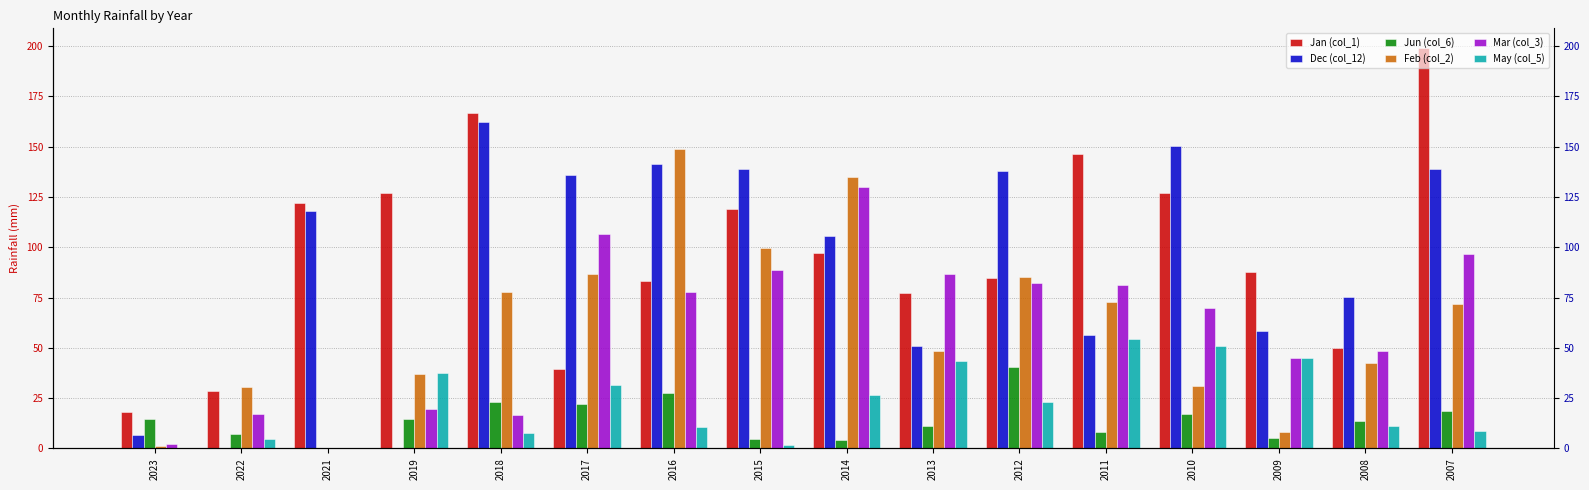

What is the average value of the Feb (col_2) series?

61.1